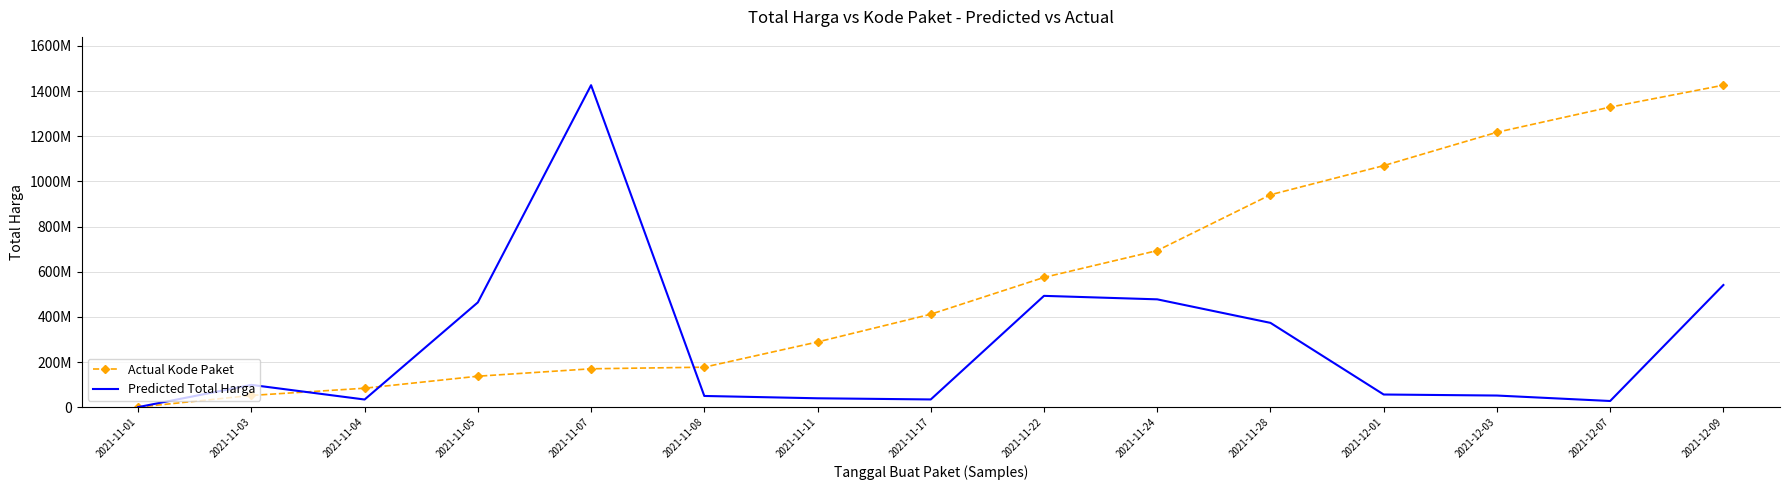

Reading left to right, transcribe all the data shown in this chart.

Actual Kode Paket: 333600.0	52048795.8	84011587.8	137148043.8	170044510.4	177161185.2	288807912.9	411648360.9	574667937.0	693483210.3	940616489.0	1069671059.9	1217419870.1	1328765747.0	1425867900.0
Predicted Total Harga: 333600.0	98772570.0	34000000.0	464002100.0	1425867900.0	49730040.0	39440000.0	34292000.0	493000000.0	477600000.0	373404000.0	56152800.0	51601000.0	27412000.0	541071000.0